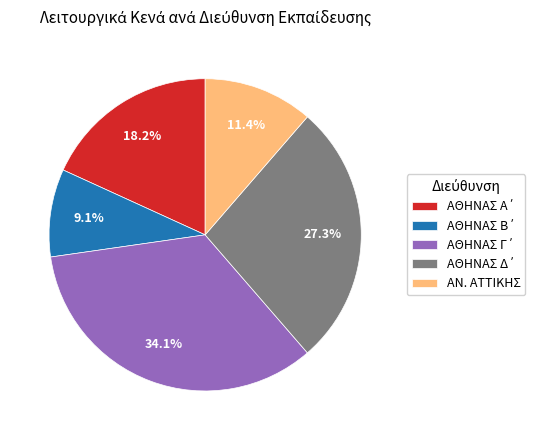

What percentage is NOT represented by ΑΝ. ΑΤΤΙΚΗΣ?

88.6%